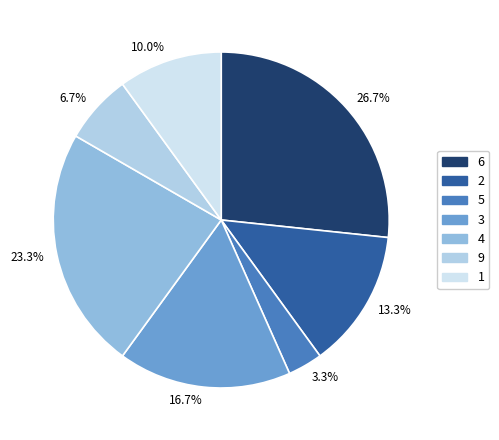

To the nearest percent, what percentage of the pie is 2?

13%